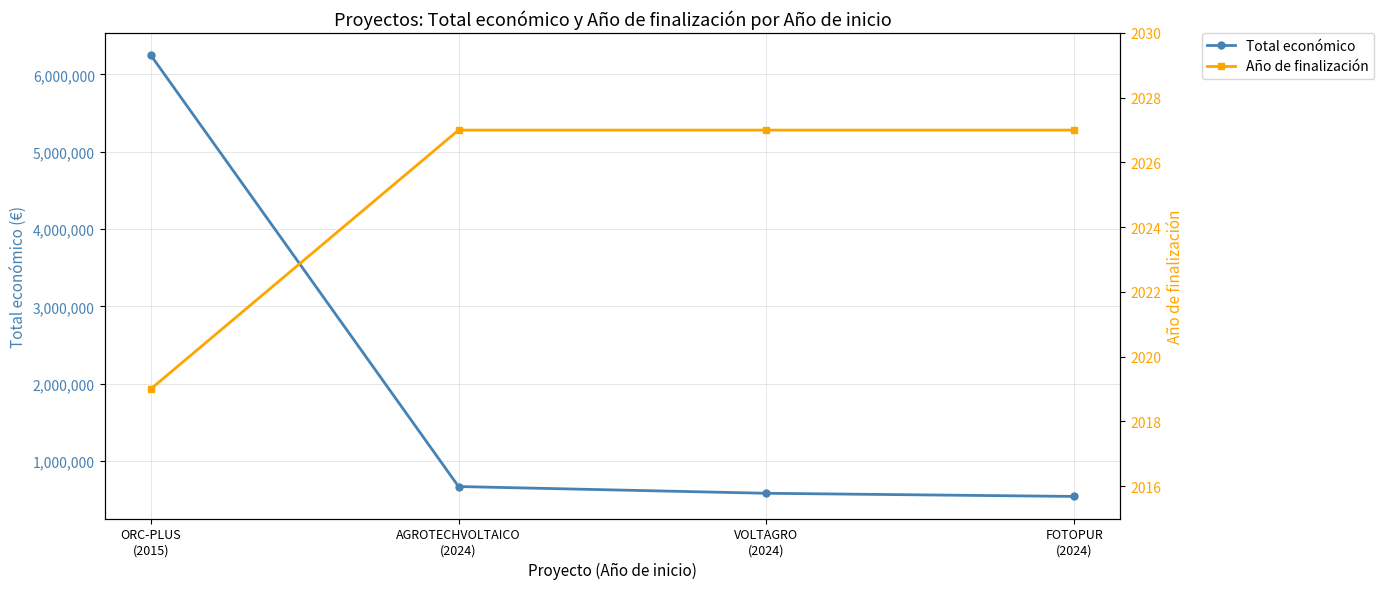

The Total económico series shows 585460 at VOLTAGRO
(2024). True or false?

True